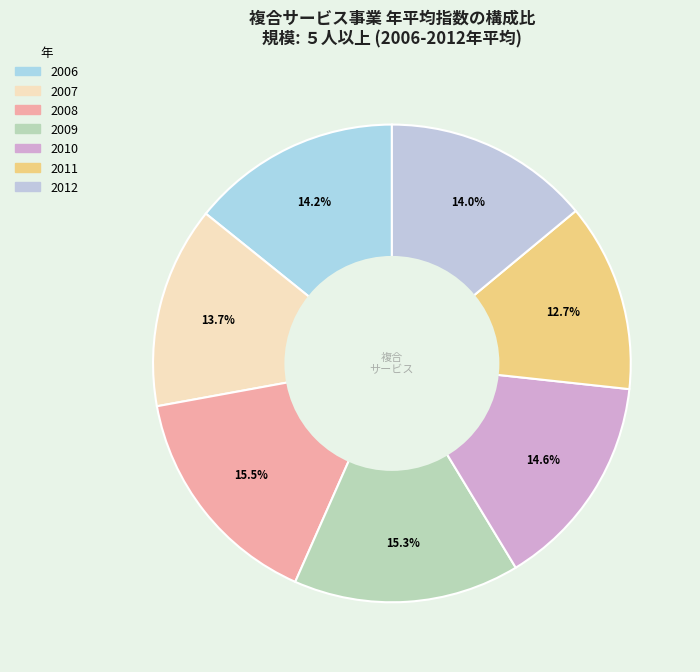

Is there any slice that represents more than half of the pie?

No